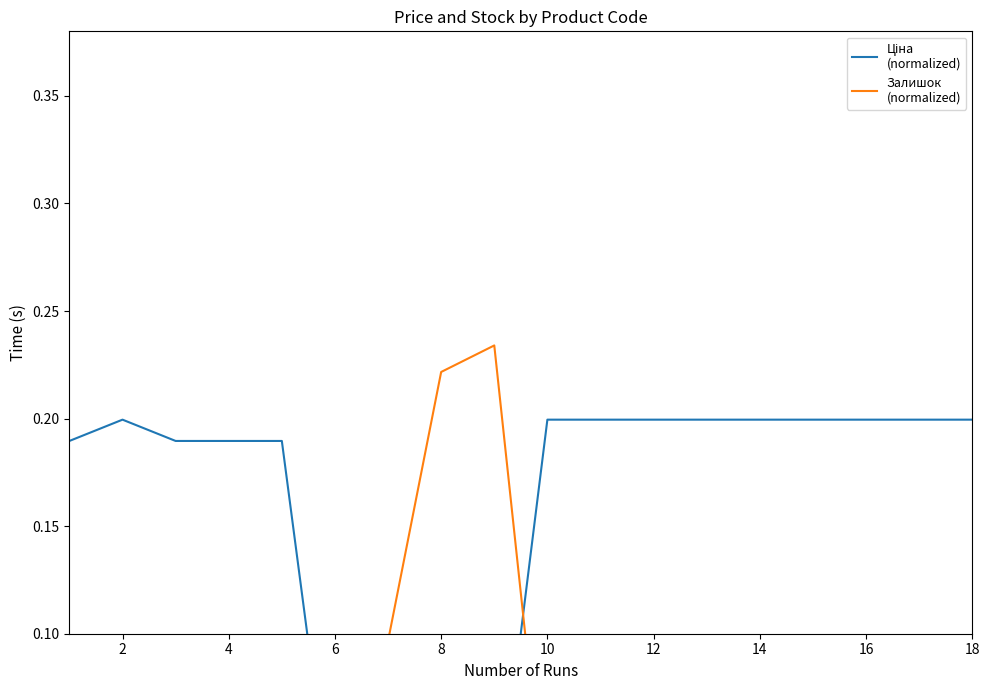

Which series has the largest range (max minus min)?

Залишок
(normalized)